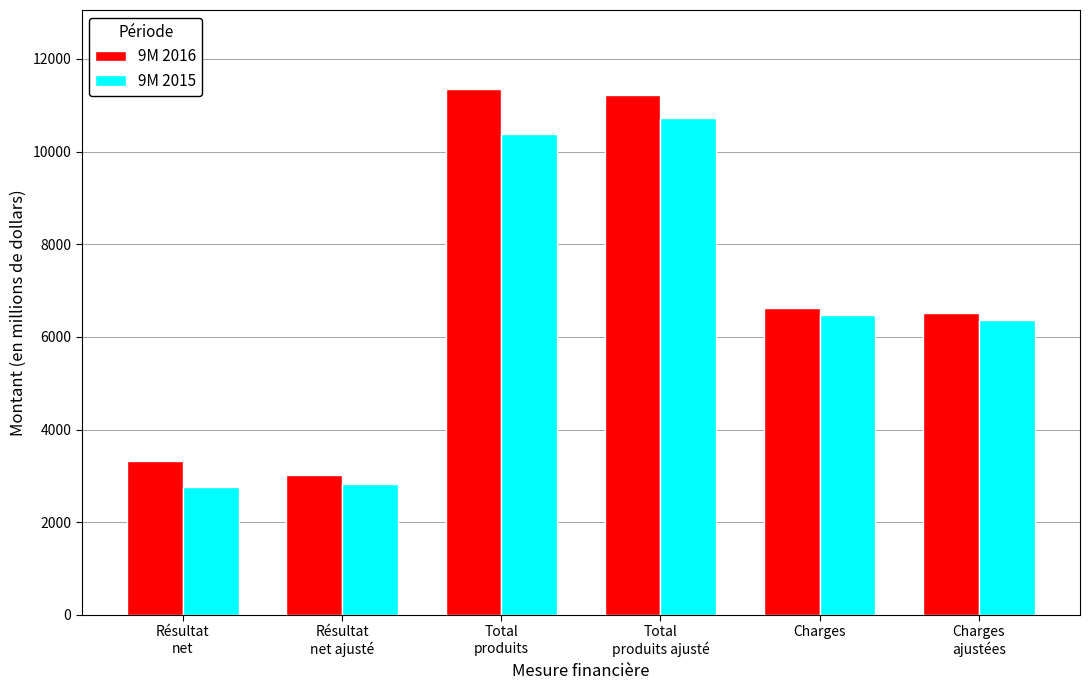

Which label corresponds to the largest value in the chart?

Total
produits